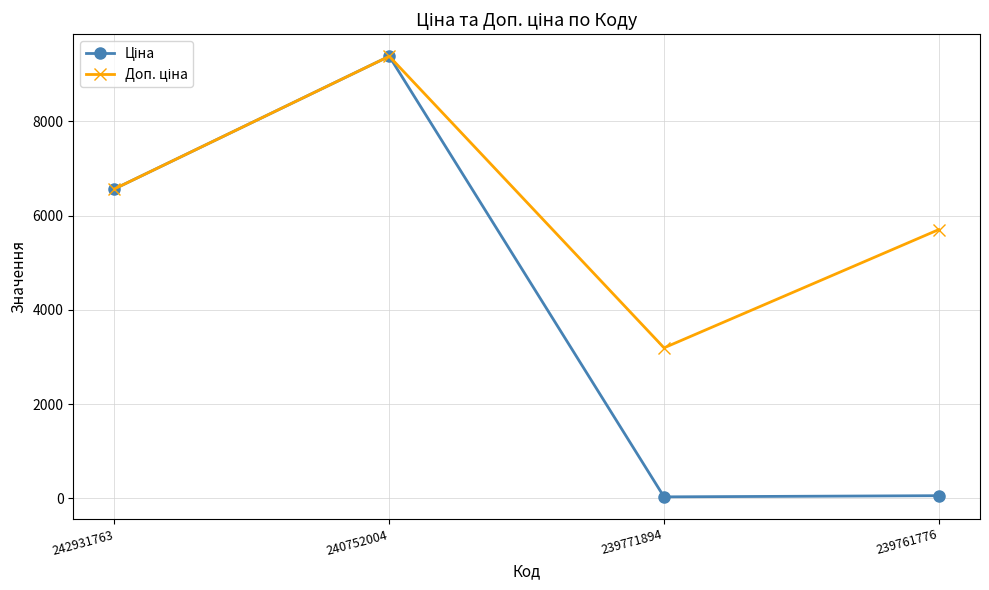

Does the chart have visible grid lines?

Yes